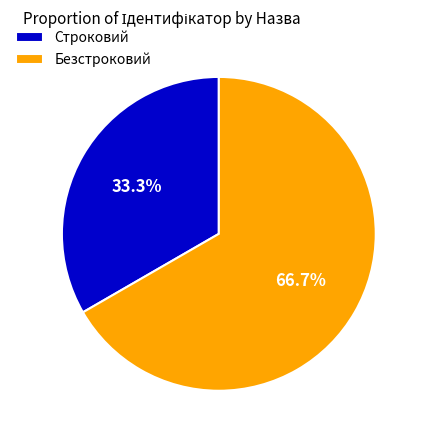

What is the largest slice in the pie chart?

Безстроковий